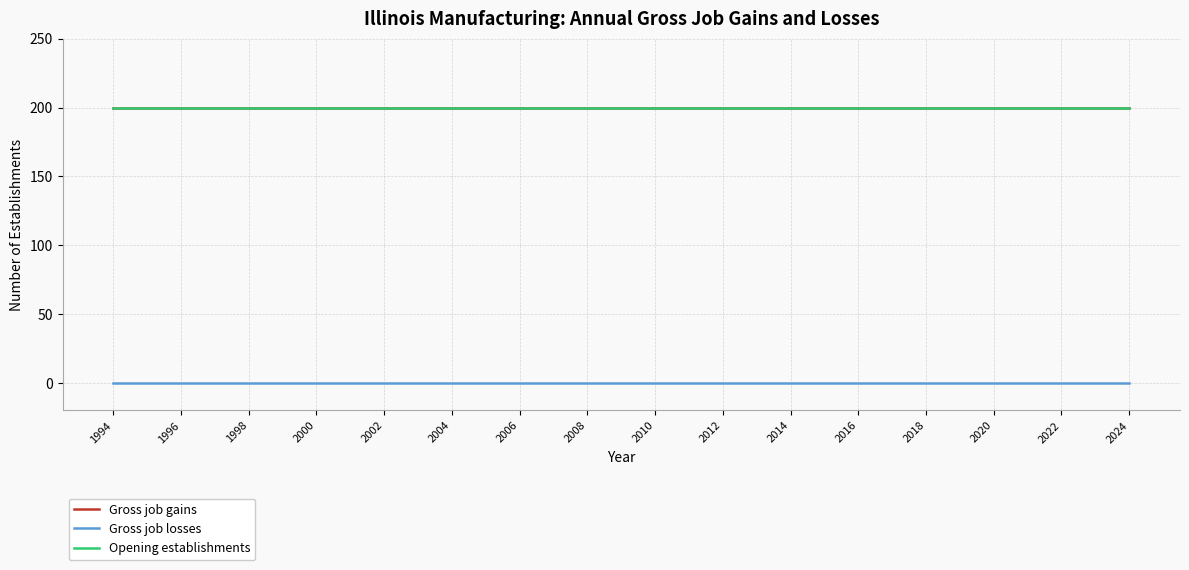

Does the chart have visible grid lines?

Yes